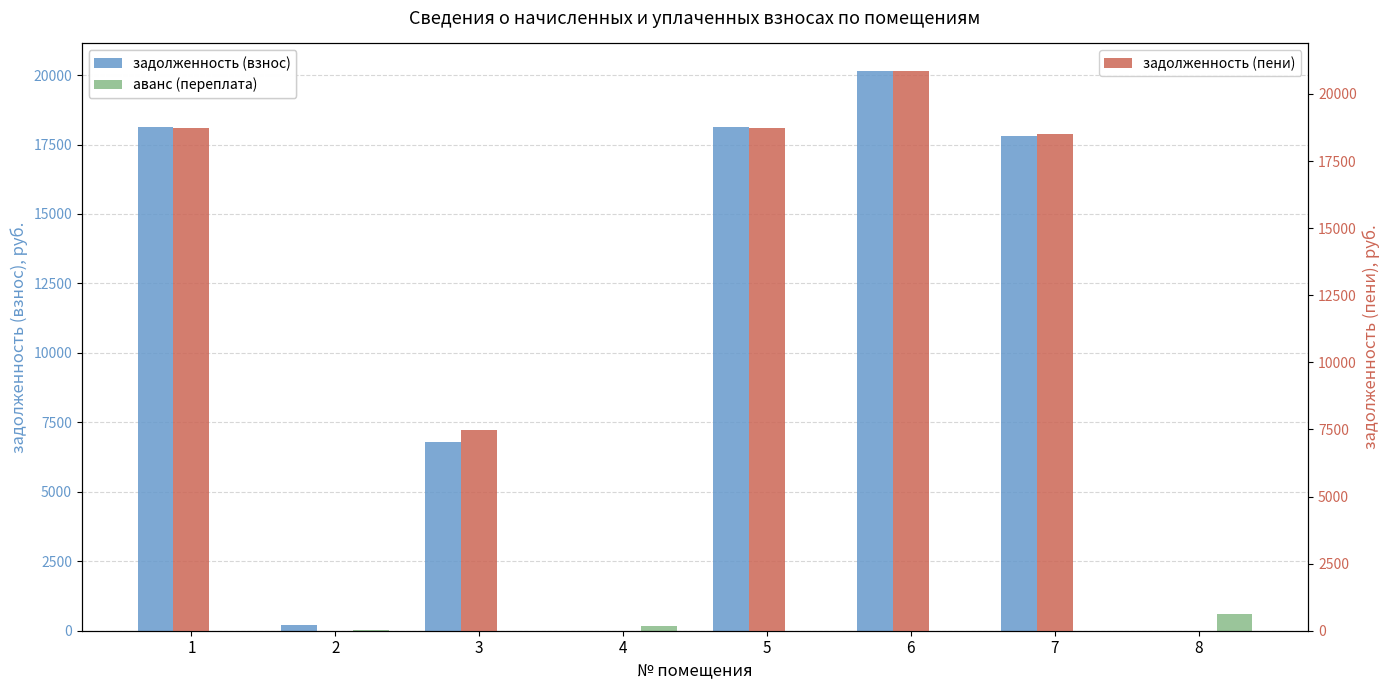

The аванс (переплата) series shows 606.3 at 8. True or false?

True